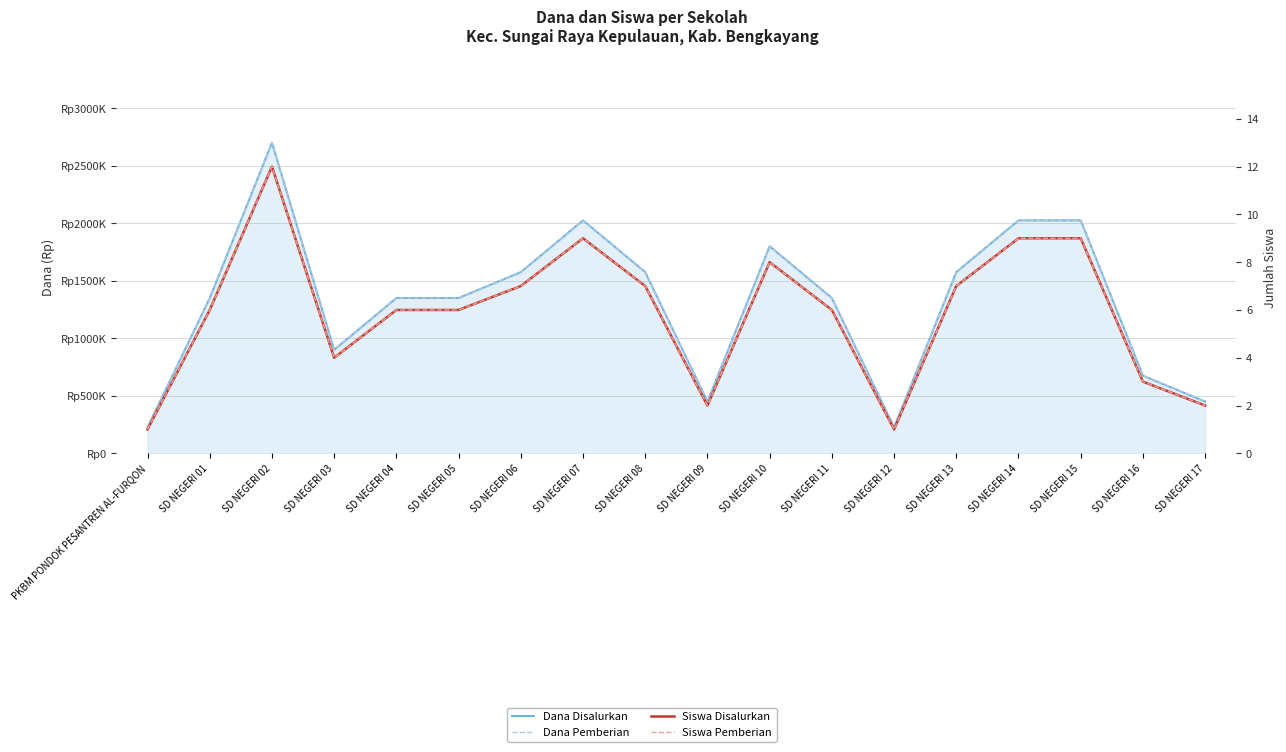

The value of Dana Pemberian at SD NEGERI 09 is 450000. True or false?

True